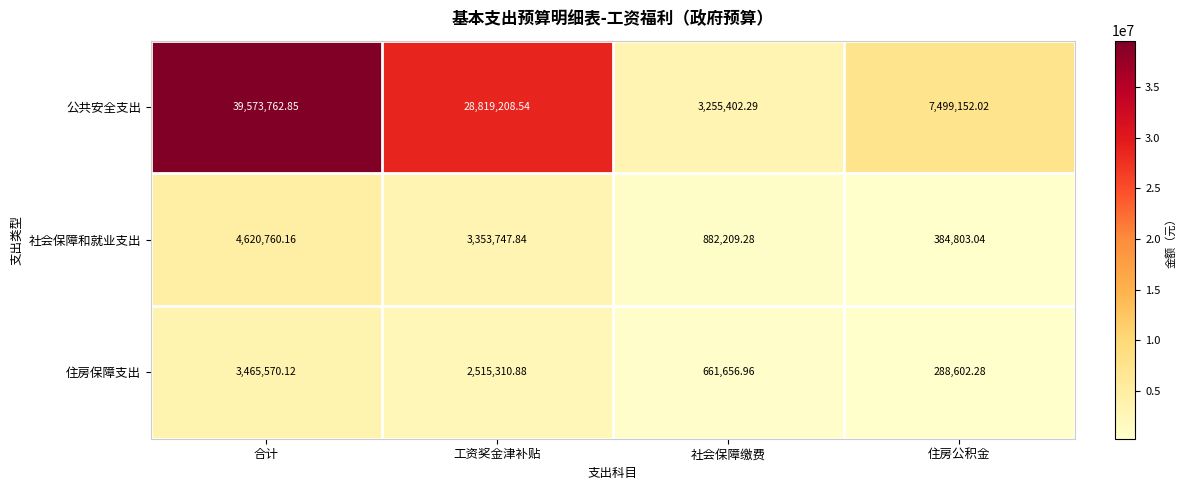

How many data points does each series have?

4